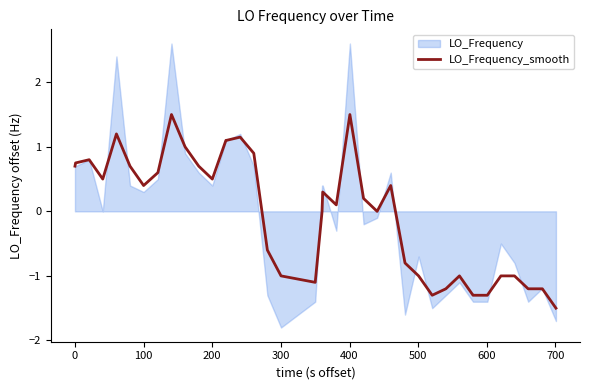

How many points are lower than both their immediate neighbors (excluding endpoints)?

7